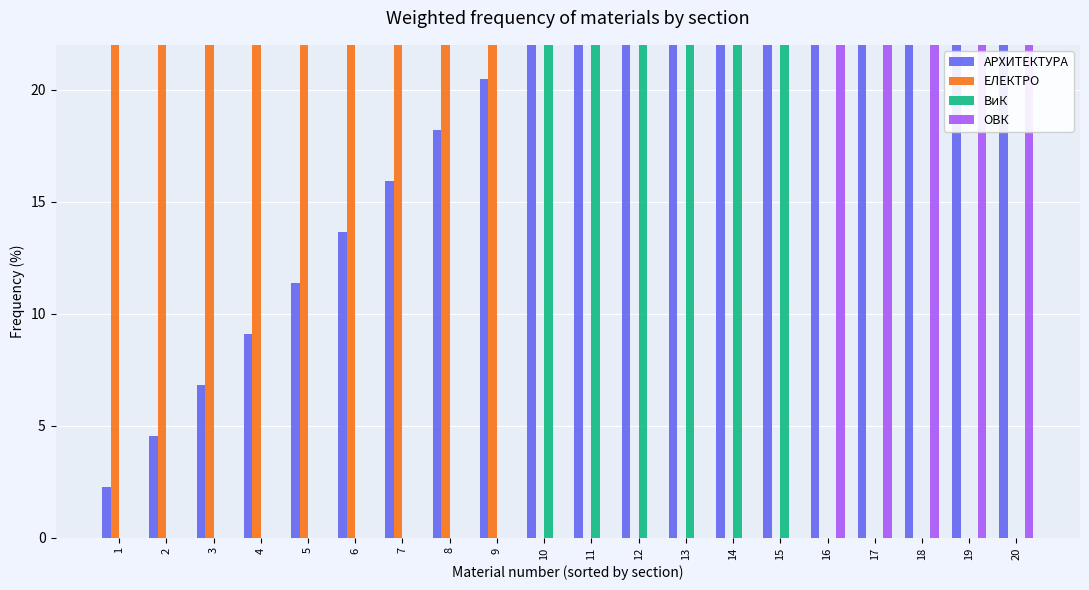

What is the total value across all series at 15?

122.7